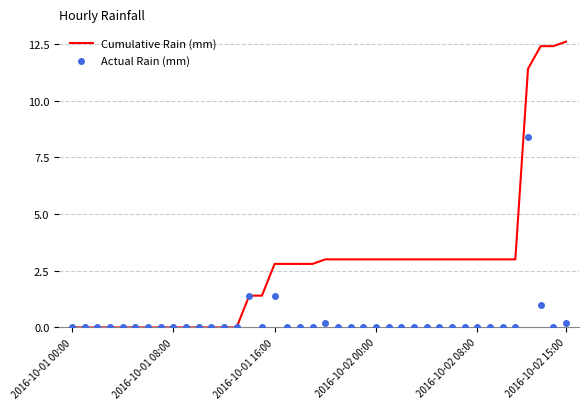

Which series has the largest total across all categories?

Cumulative Rain (mm)